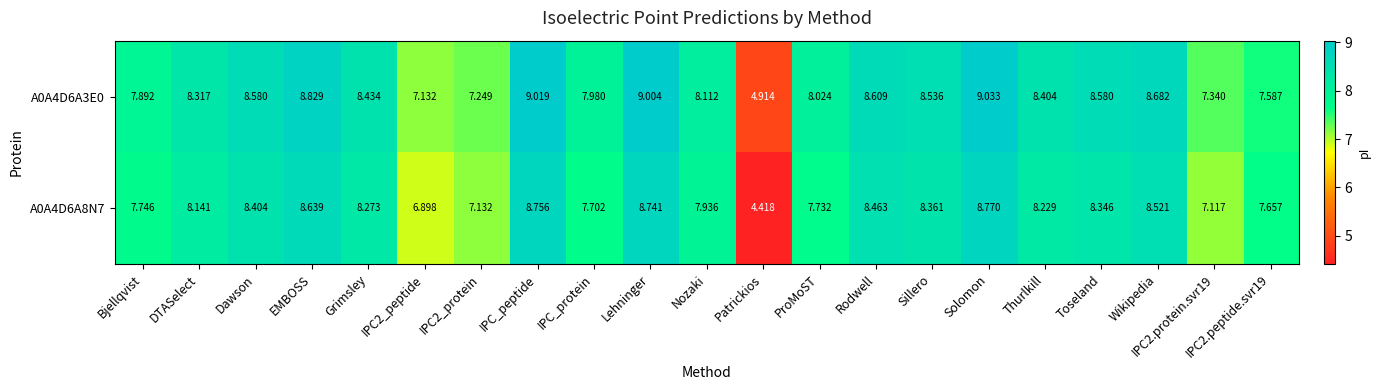

How many values in the A0A4D6A3E0 series exceed 8?

14